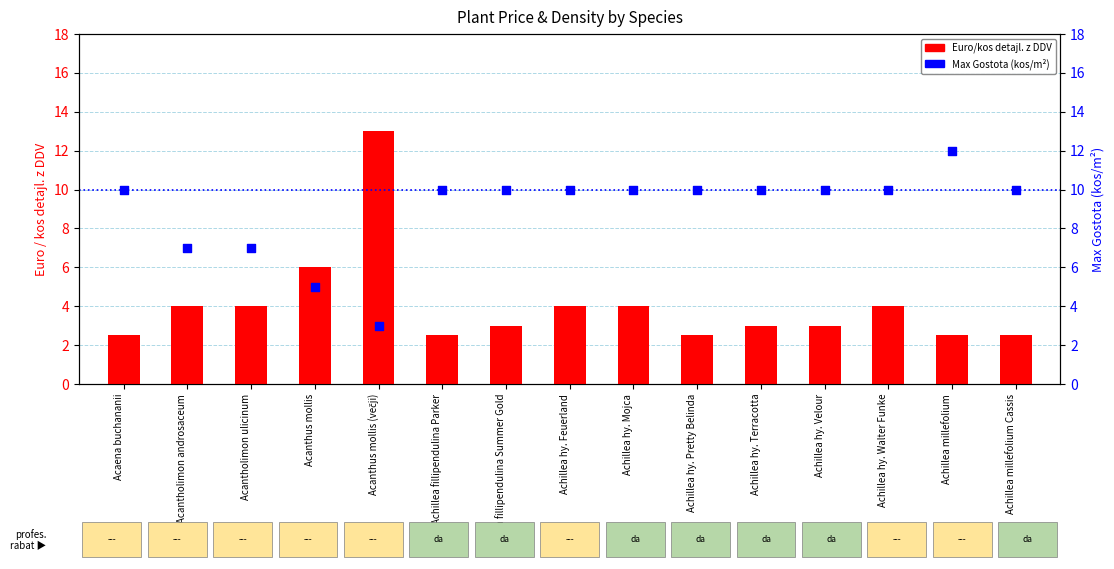

What are all the series names shown in the legend?

Euro/kos detajl. z DDV, Max Gostota (kos/m²)